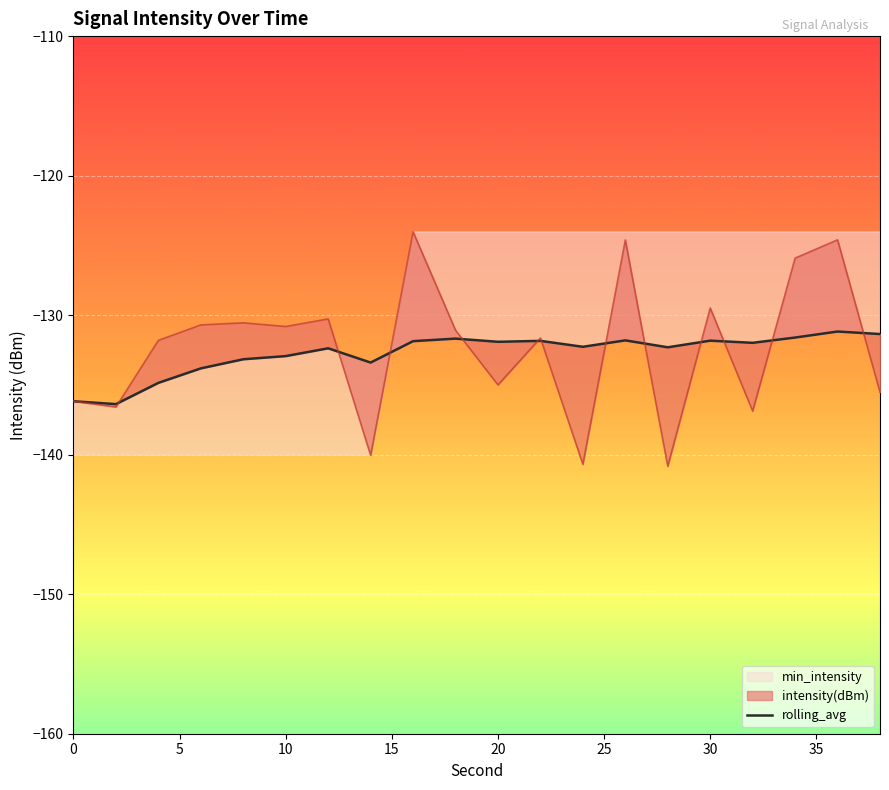

How many data points in intensity(dBm) are above -131?

9